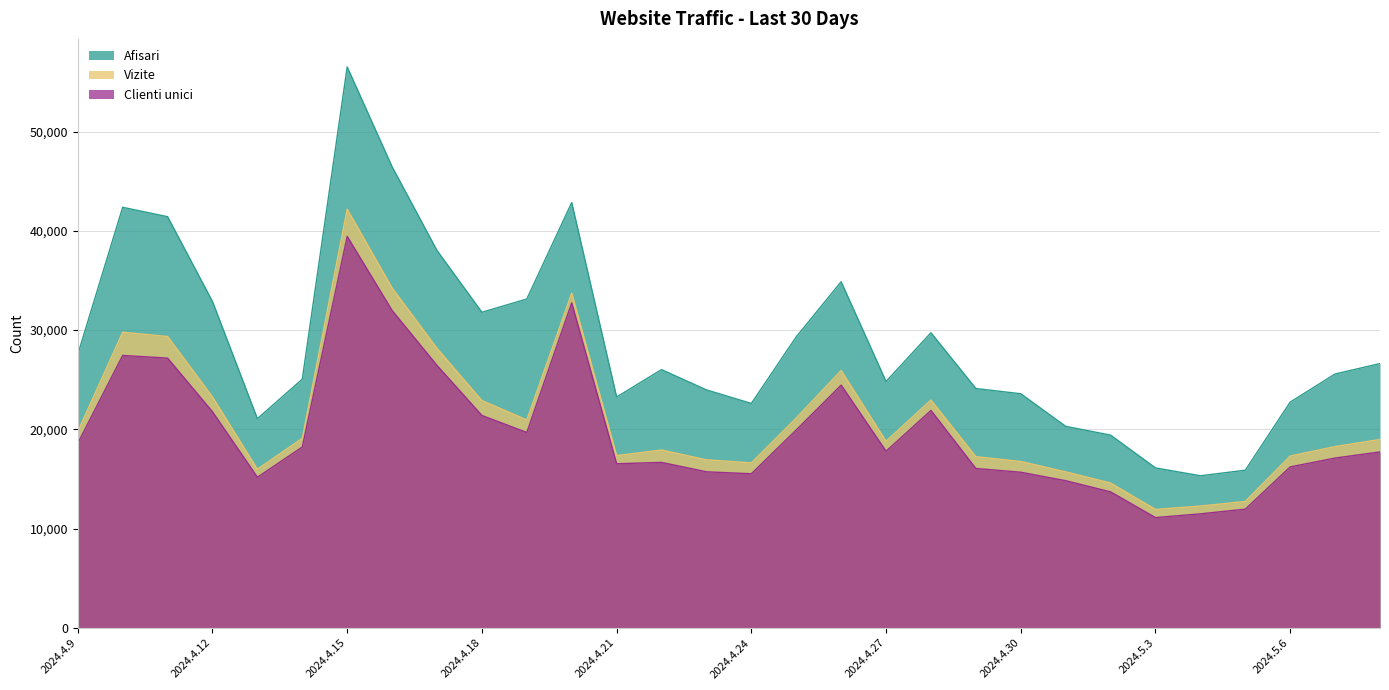

Reading right to left, transcribe all the data shown in this chart.

Afisari: 26628	25578	22745	15885	15327	16117	19421	20306	23588	24116	29730	24823	34870	29319	22611	23975	26020	23260	42847	33132	31795	38017	46452	56506	25056	21078	32880	41421	42367	27545
Vizite: 18981	18270	17314	12740	12275	11938	14595	15719	16763	17249	22951	18802	25924	21142	16622	16931	17922	17354	33723	20952	22896	28155	34239	42178	19096	15986	23263	29353	29780	19778
Clienti unici: 17729	17110	16221	11961	11492	11115	13706	14831	15683	16061	21906	17801	24461	19947	15528	15726	16675	16536	32745	19687	21400	26440	31975	39440	18225	15182	21775	27178	27446	18601